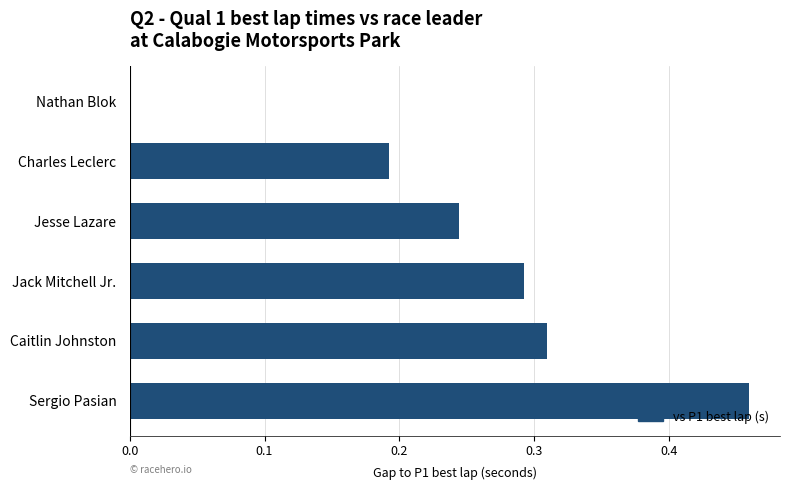

What is the sum of all values?

1.5